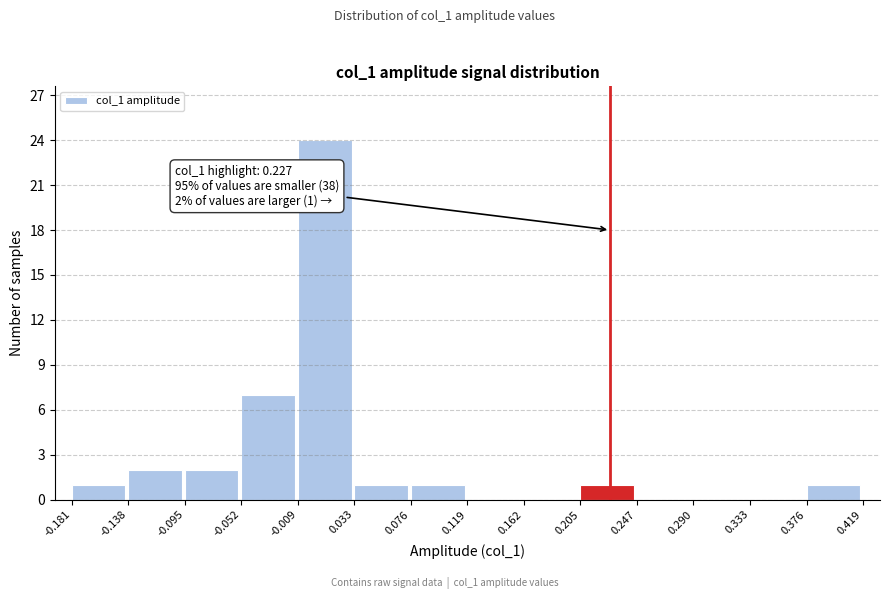

Over which range of the x-axis is the bar tallest?

-0.009 to 0.033